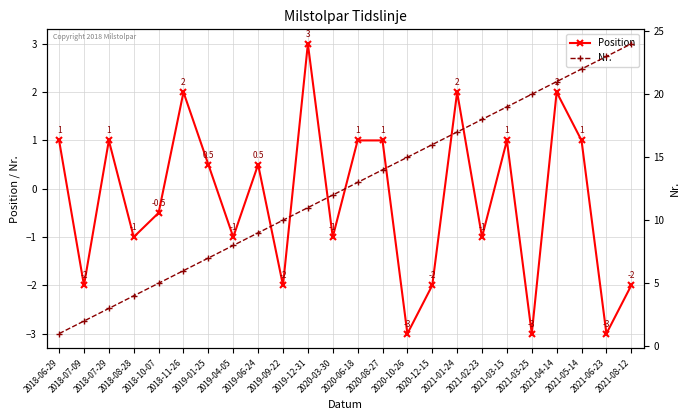

True or false: Position and Nr. intersect in this chart.

False